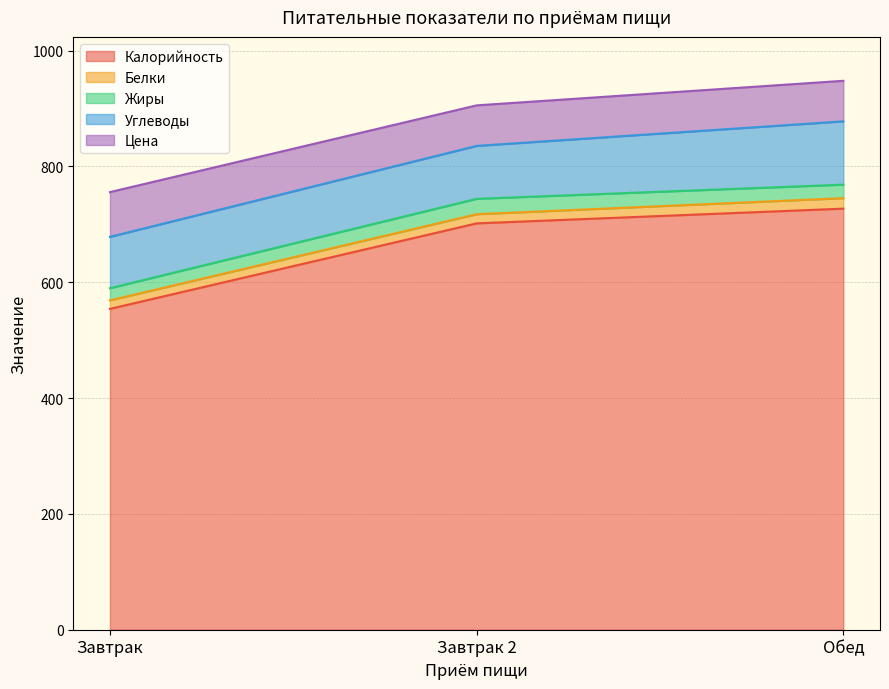

Is the value of Углеводы at Завтрак 2 greater than the value of Жиры at Обед?

Yes